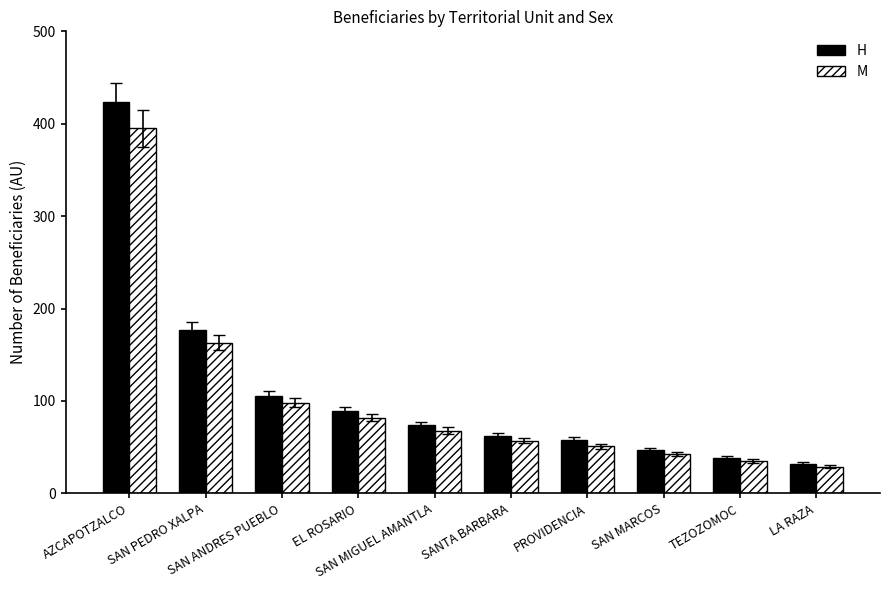

How many categories are shown in the chart?

10